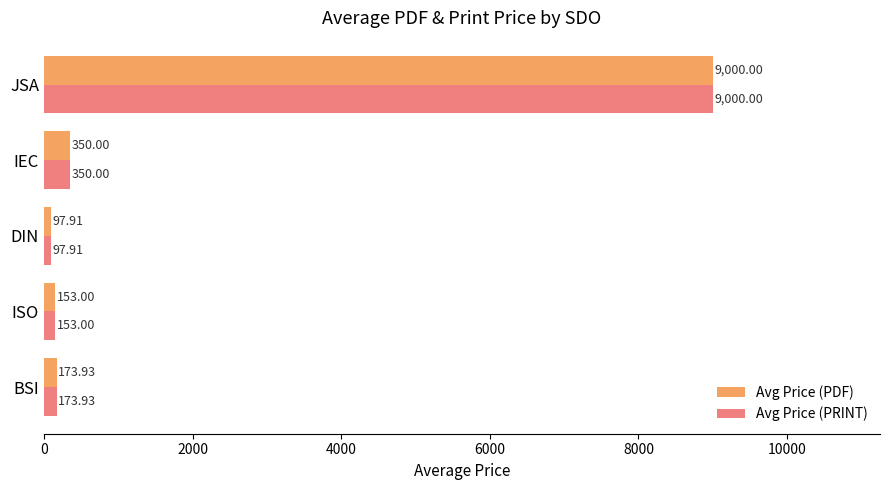

What is the maximum value for Avg Price (PRINT)?

9000.0